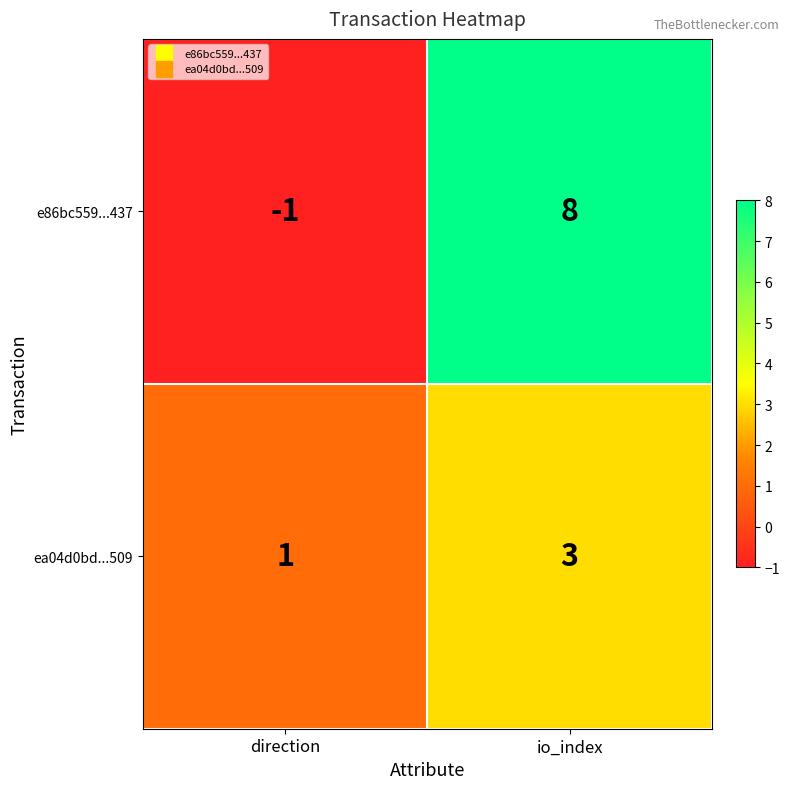

What is the total value across all series at io_index?

11